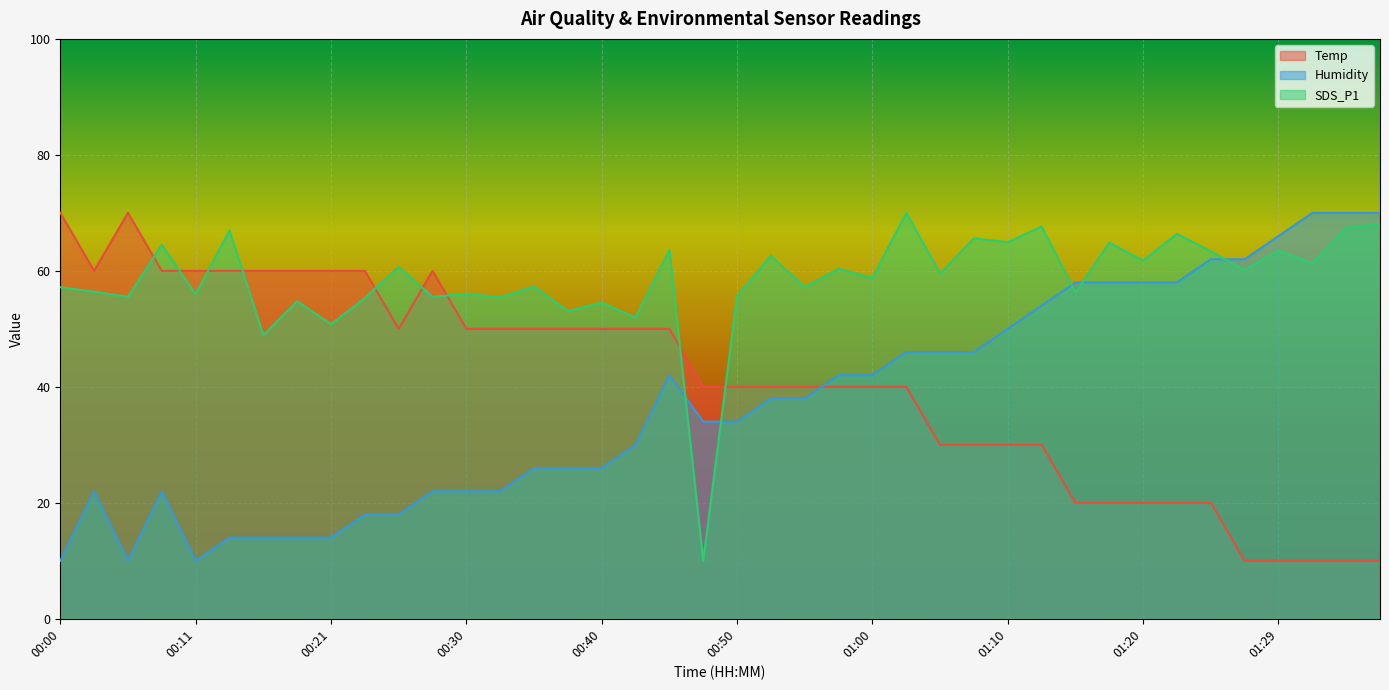

Rank the categories by Temp value from lowest to highest.

01:27, 01:29, 01:32, 01:34, 01:37, 01:15, 01:17, 01:20, 01:22, 01:25, 01:05, 01:07, 01:10, 01:12, 00:48, 00:50, 00:52, 00:55, 00:57, 01:00, 01:02, 00:26, 00:30, 00:33, 00:35, 00:38, 00:40, 00:43, 00:45, 00:03, 00:08, 00:11, 00:13, 00:16, 00:18, 00:21, 00:23, 00:28, 00:00, 00:05